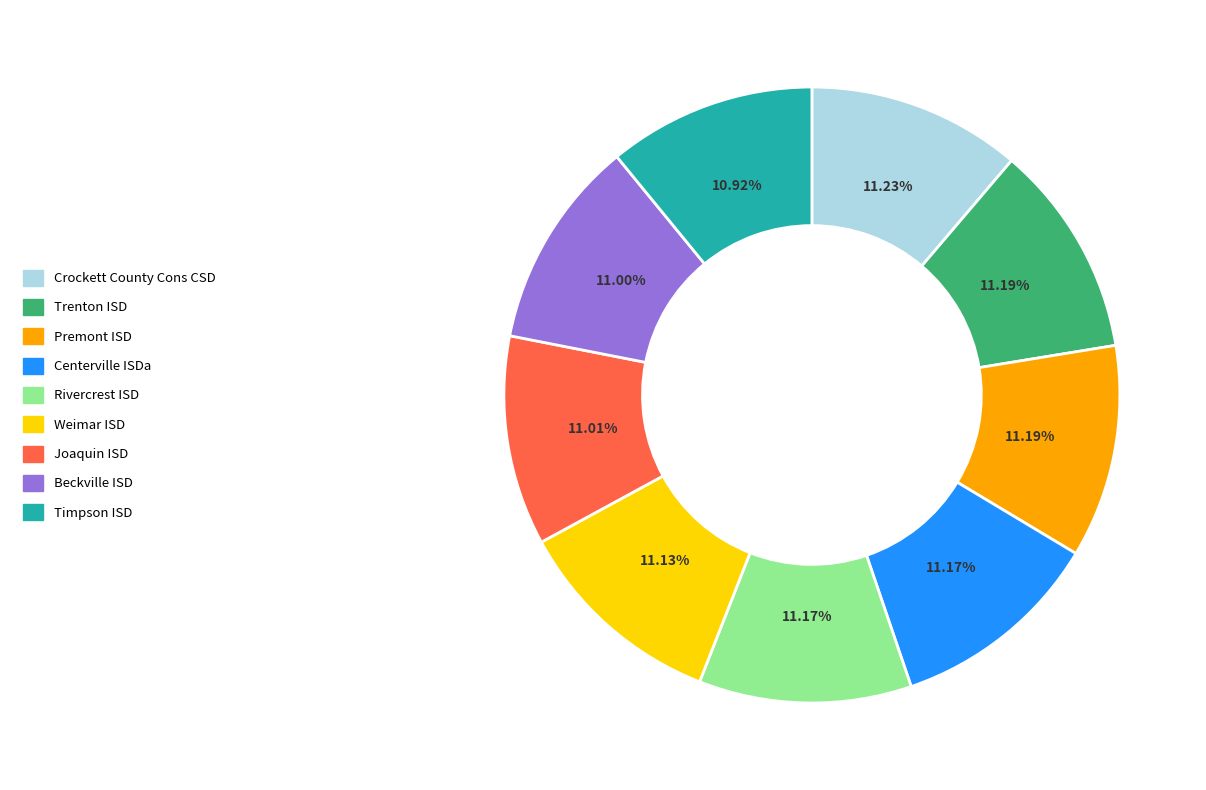

Is it true that Rivercrest ISD is 25% of the pie?

False